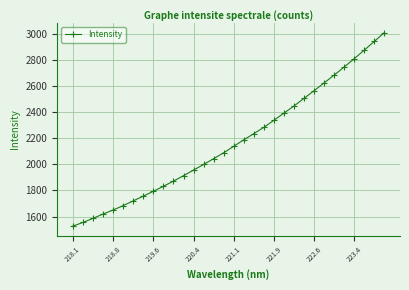

What is the average value?

2168.2